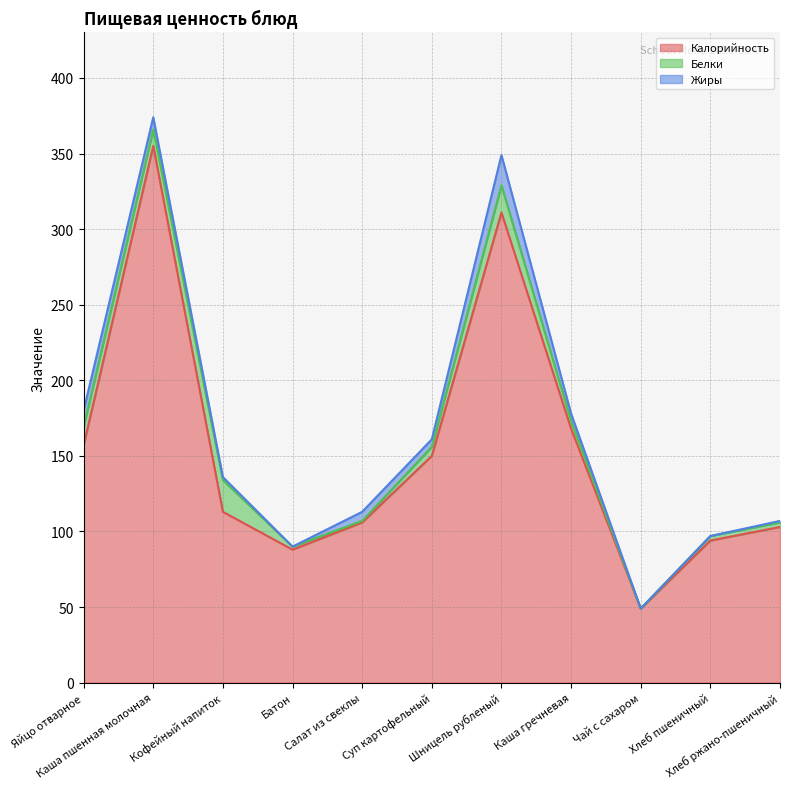

Which series has the largest range (max minus min)?

Калорийность